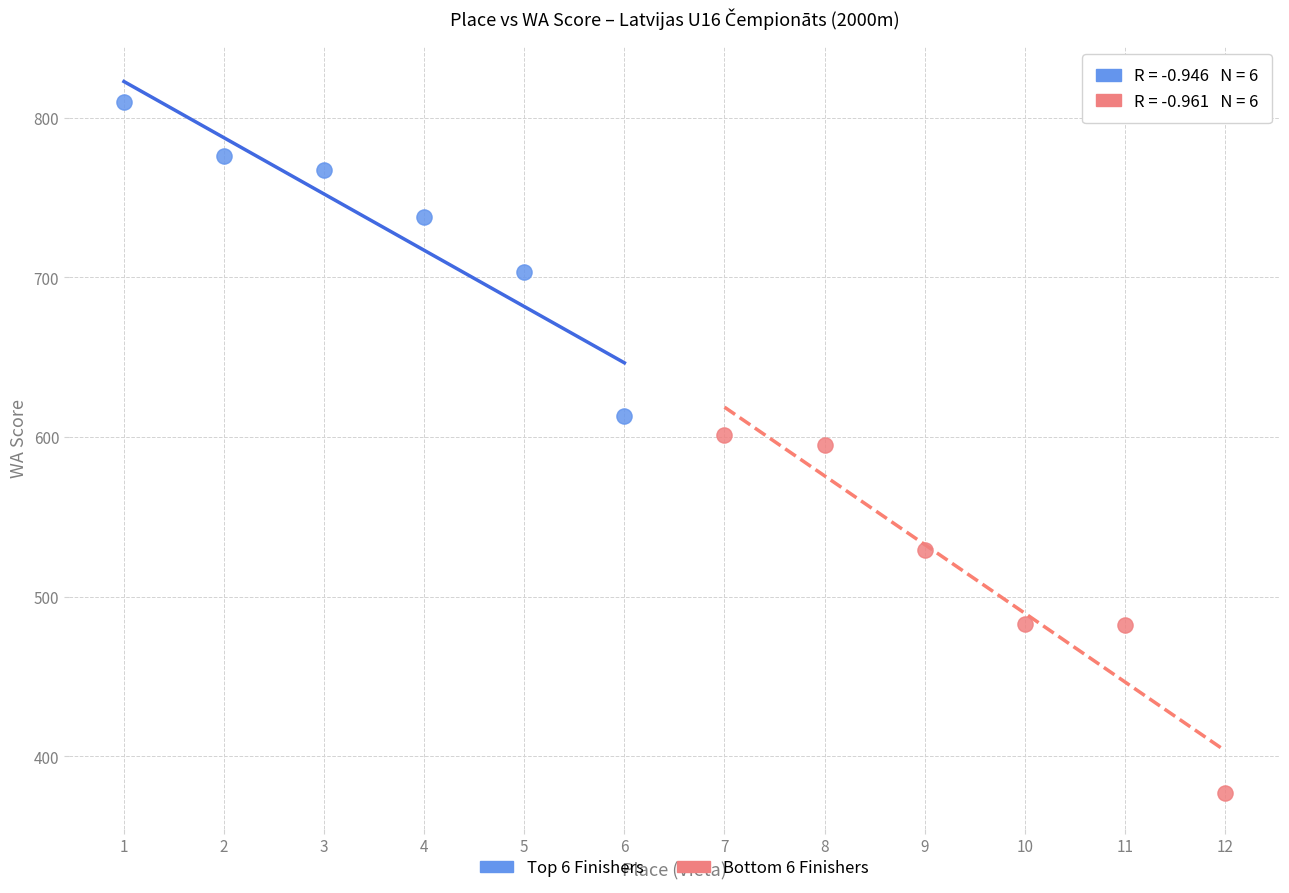

Which series has the largest Y range (max minus min)?

Bottom 6 Finishers